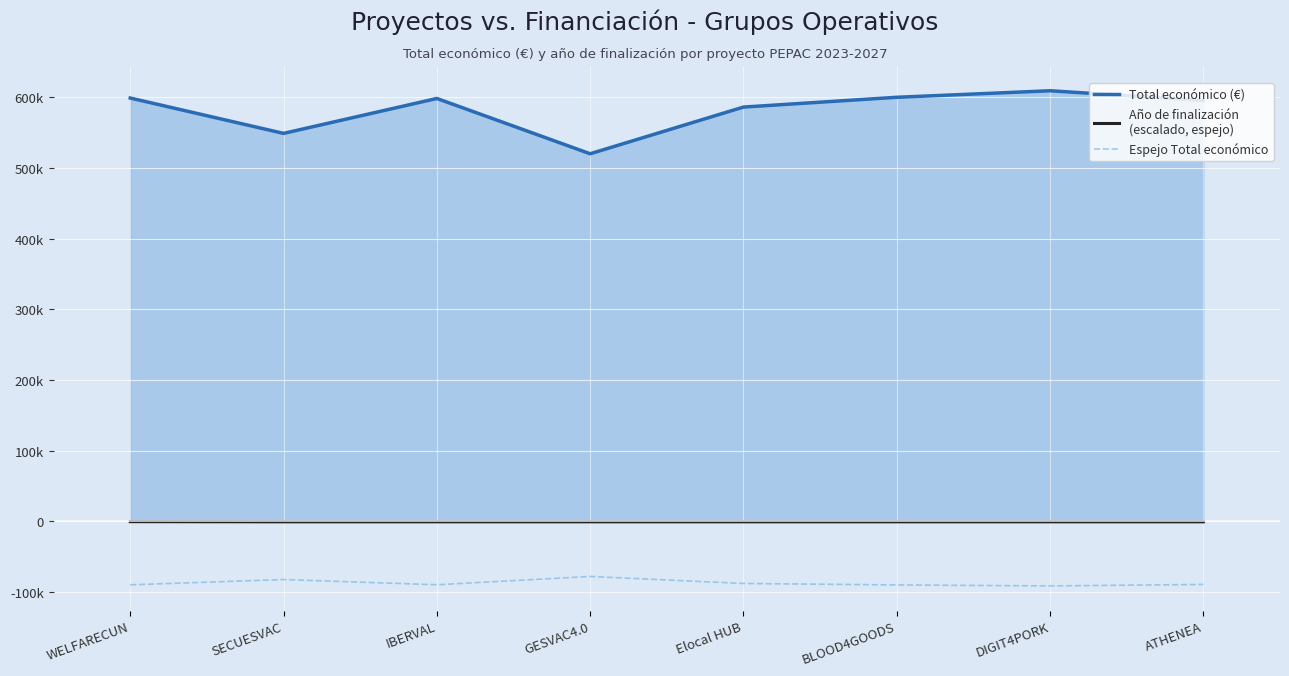

True or false: Espejo Total económico and Año de finalización
(escalado, espejo) intersect in this chart.

False